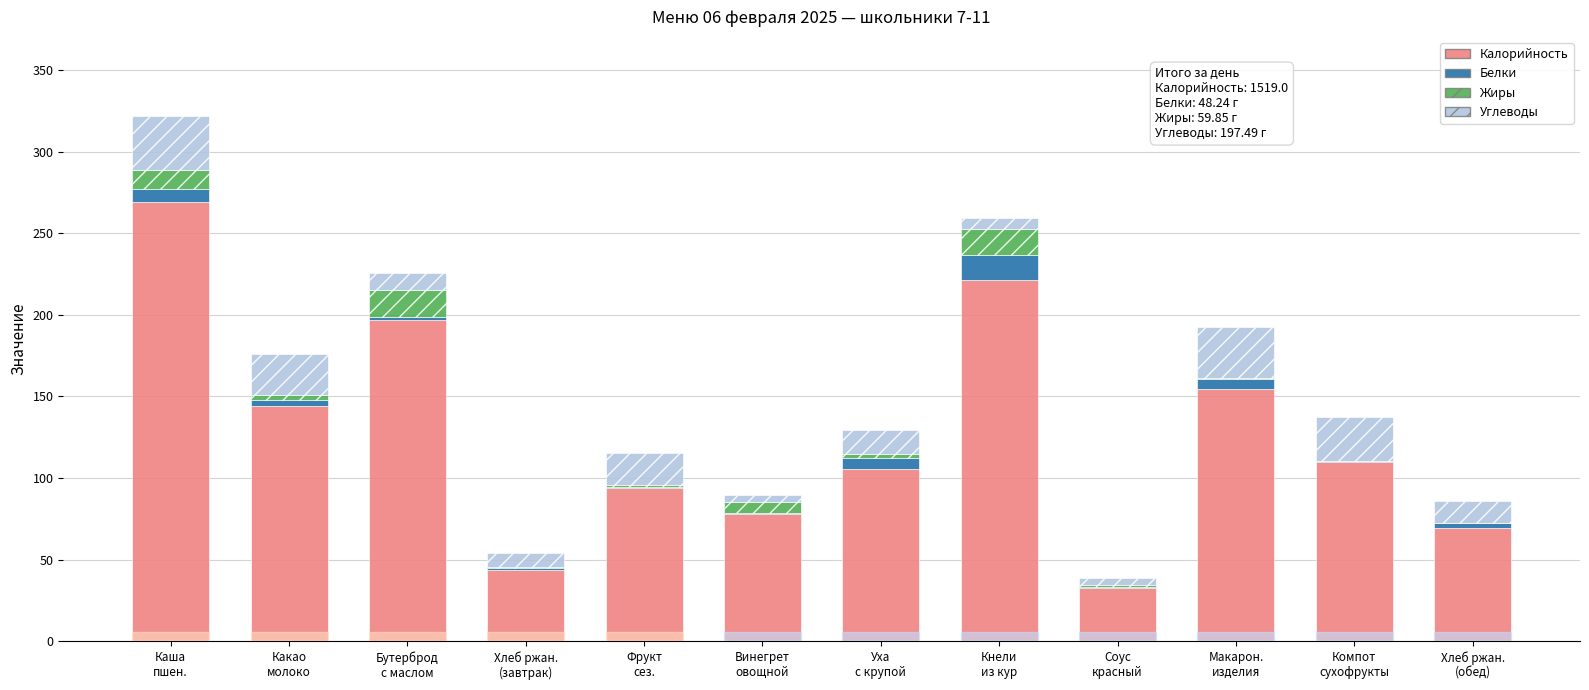

Where does the Калорийность series first go above 110?

Каша
пшен.